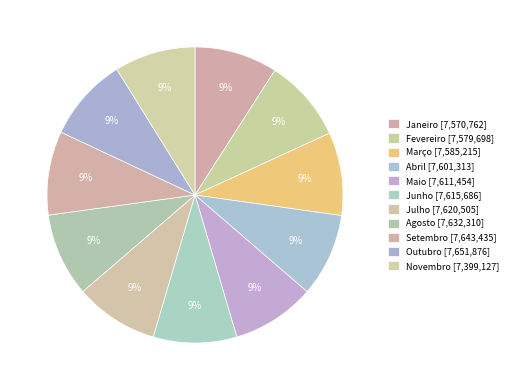

How many segments does this pie chart have?

11